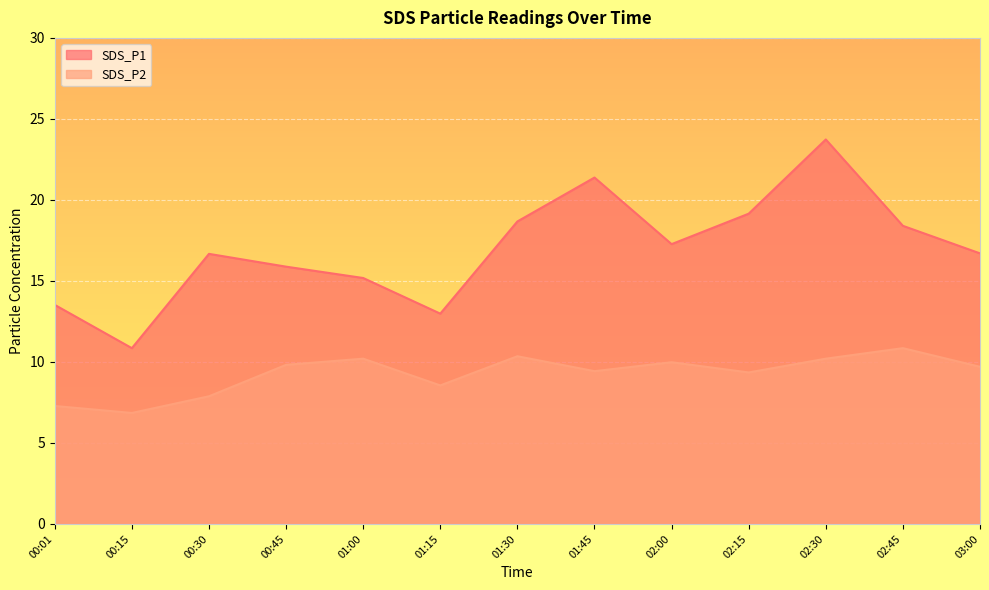

Where does the SDS_P1 series first go above 16?

00:30